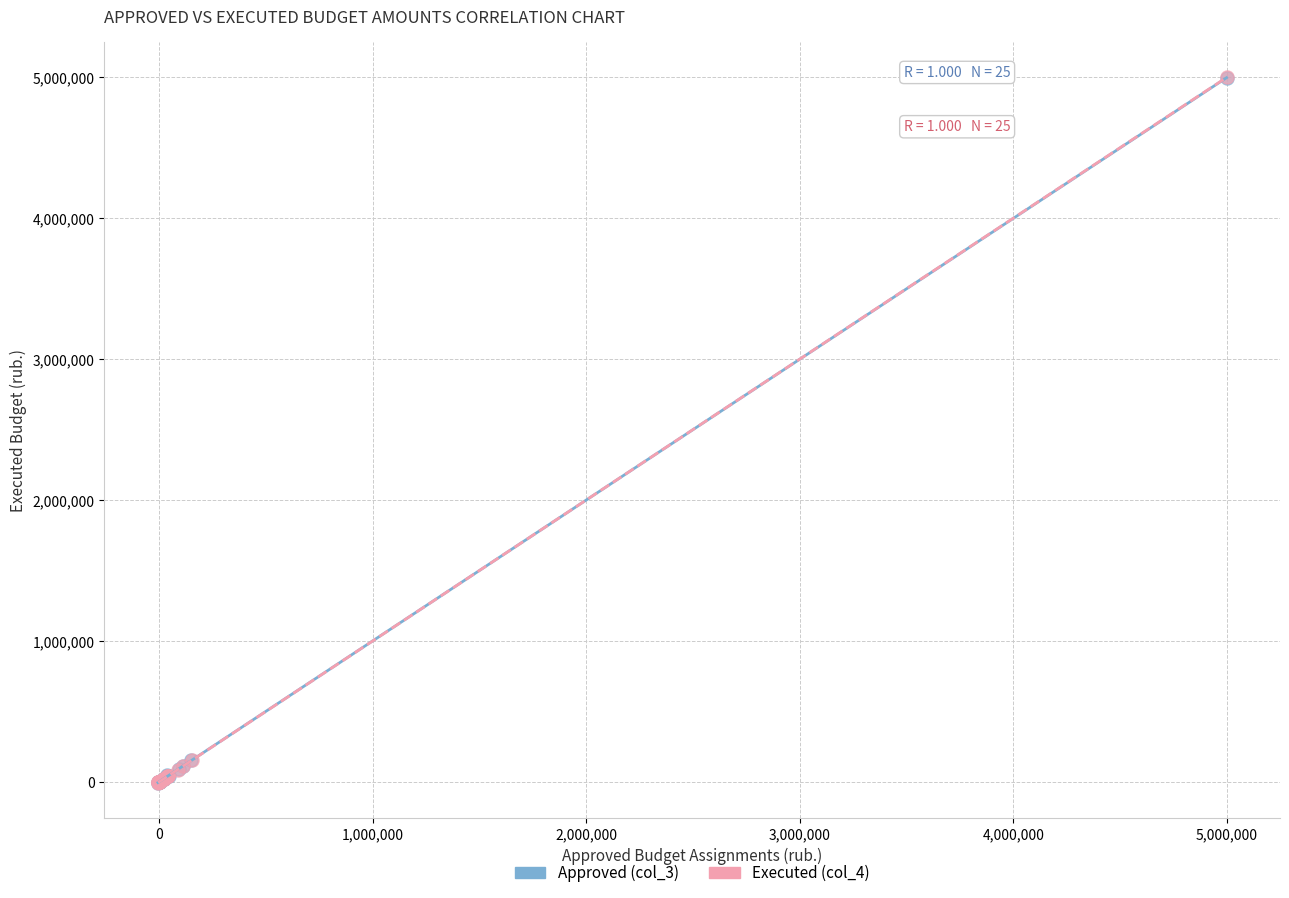

Which series has the largest Y range (max minus min)?

Executed (col_4)